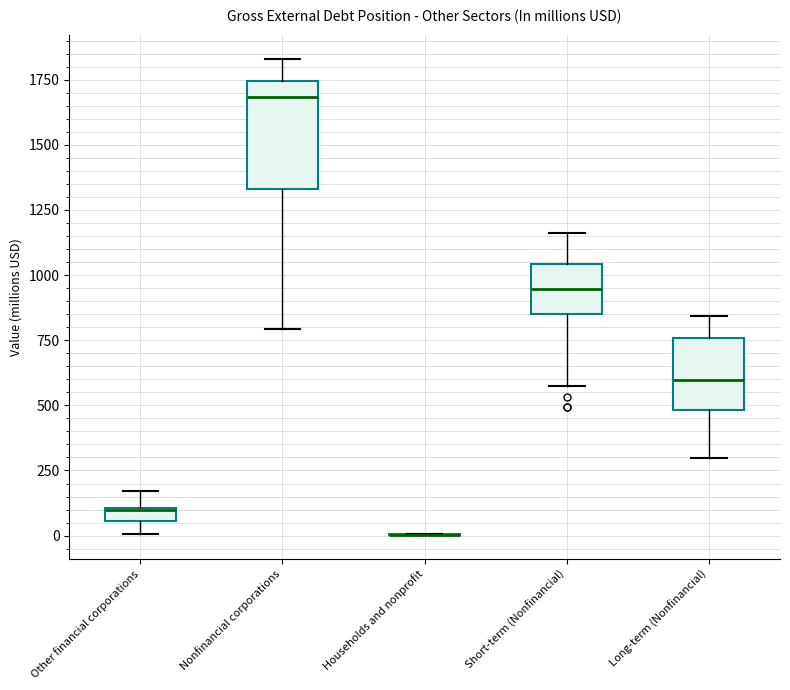

Which box is the tallest, from its lower edge to its upper edge?

Nonfinancial corporations